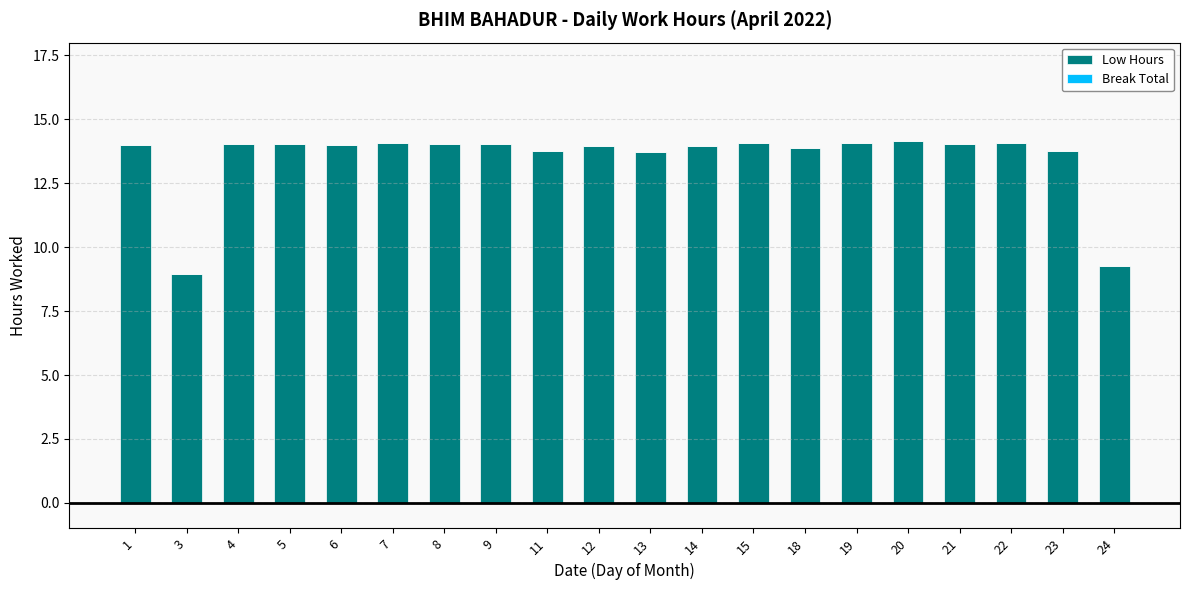

What is the change in value from 3 to 12?

+5.0